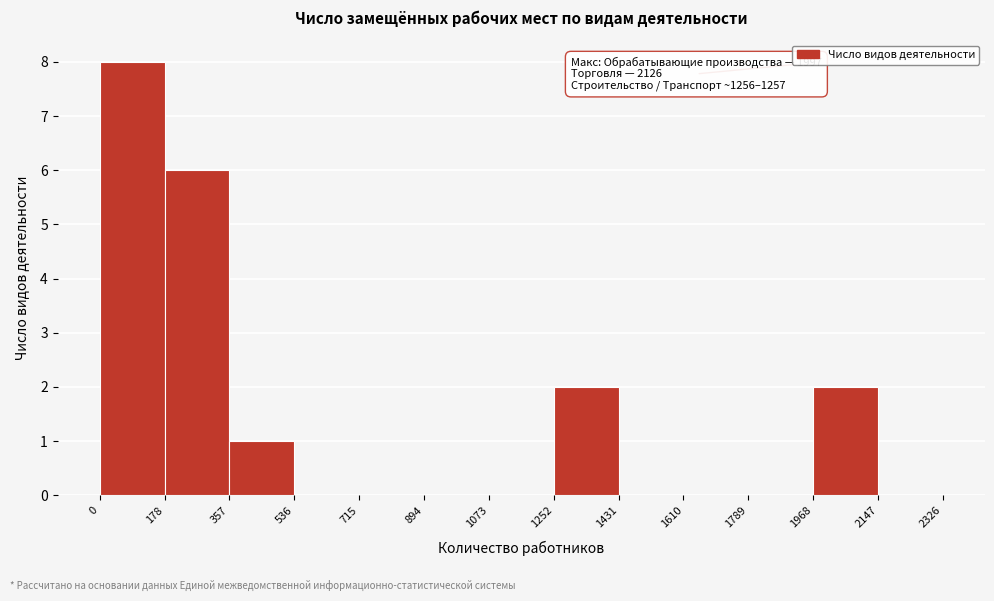

Which range on the x-axis has the tallest bar?

0 to 178